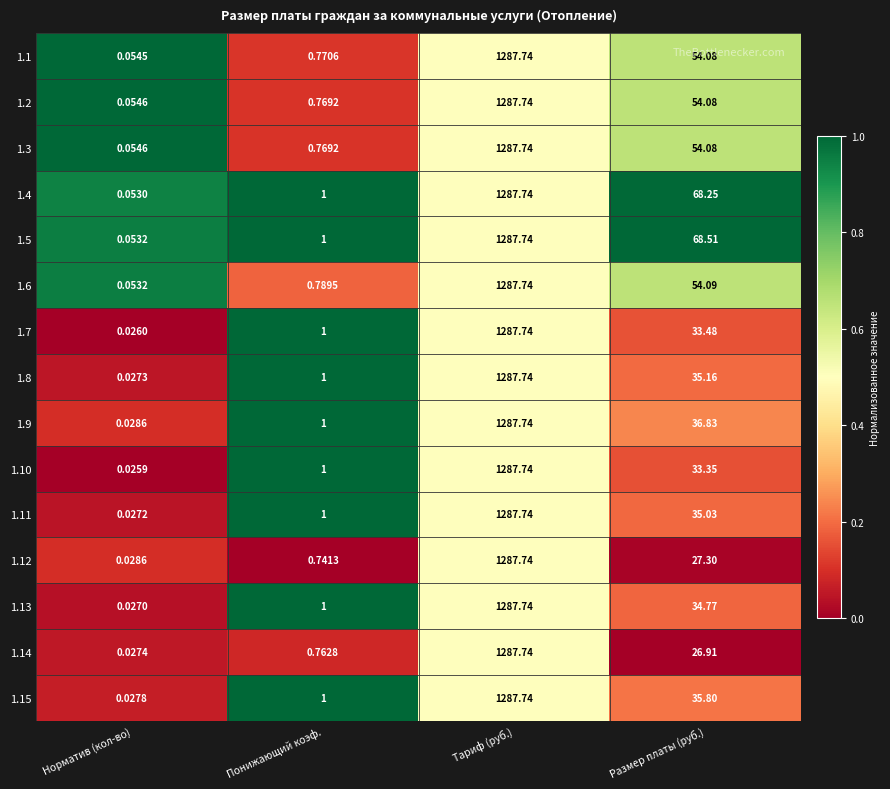

At which category is the sum across all series the highest?

Тариф (руб.)